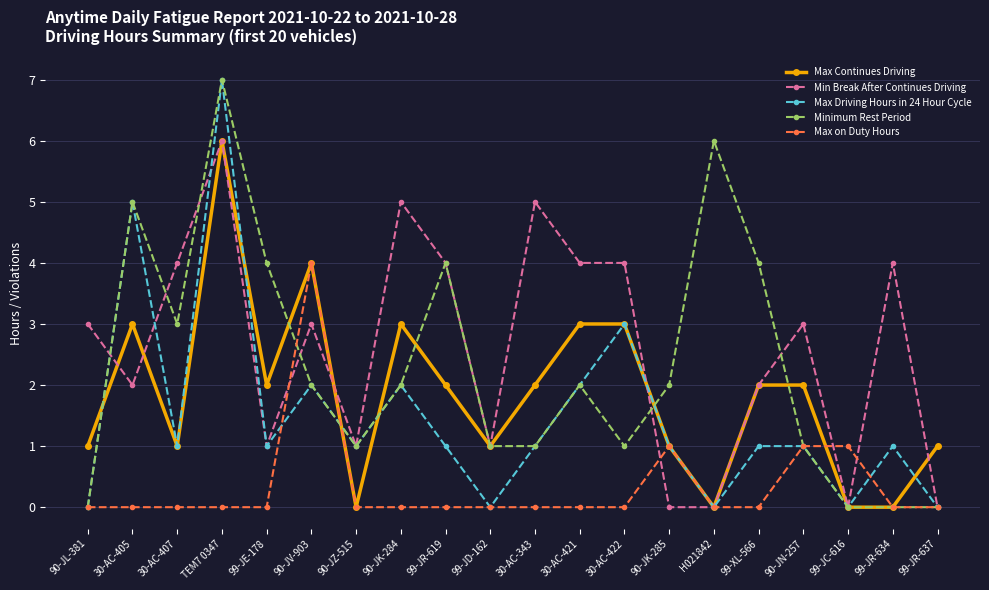

What is the maximum value shown in the chart?

7